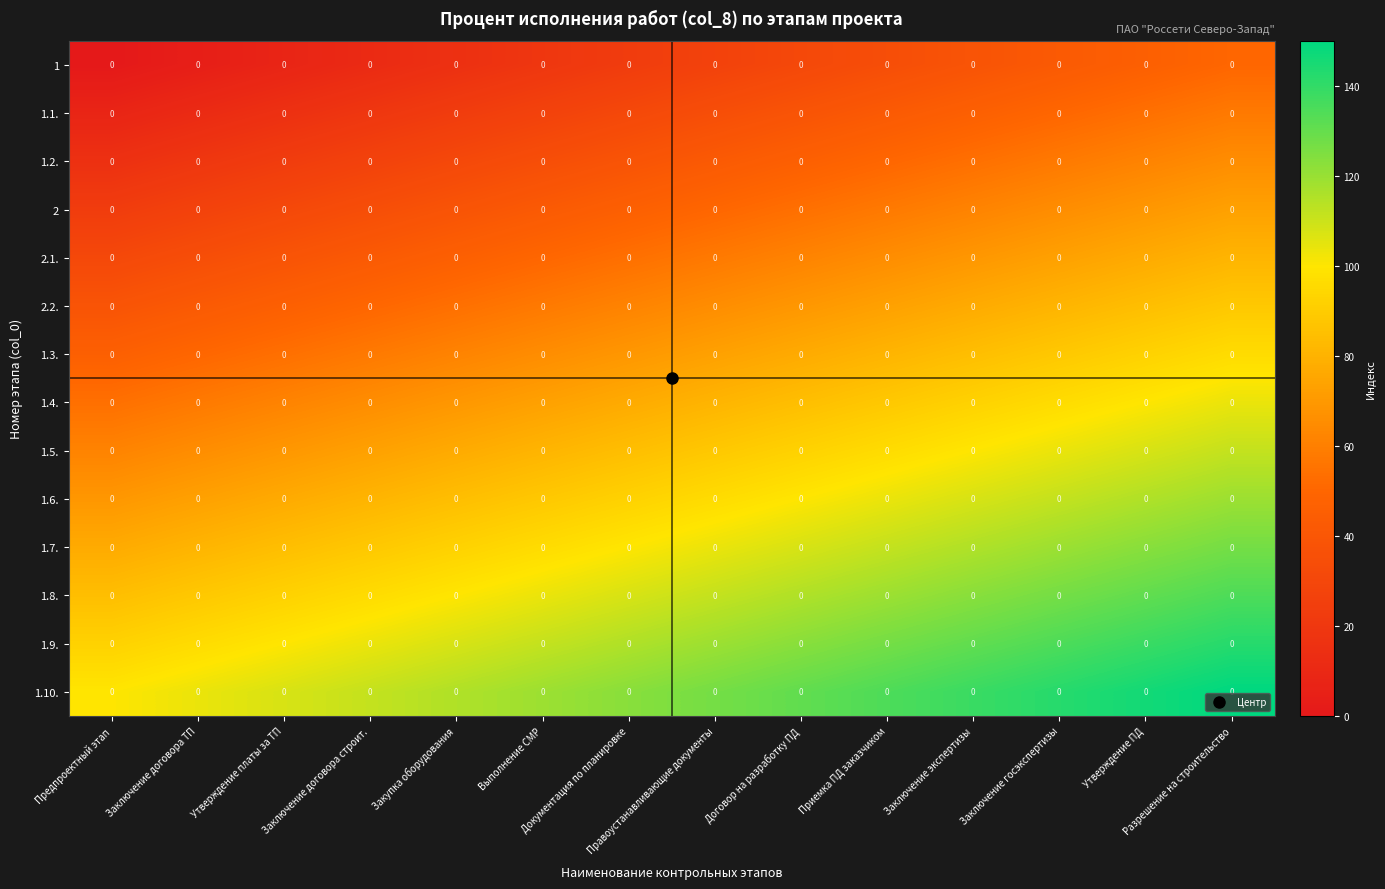

What is the total value across all series at Закупка оборудования?

915.4